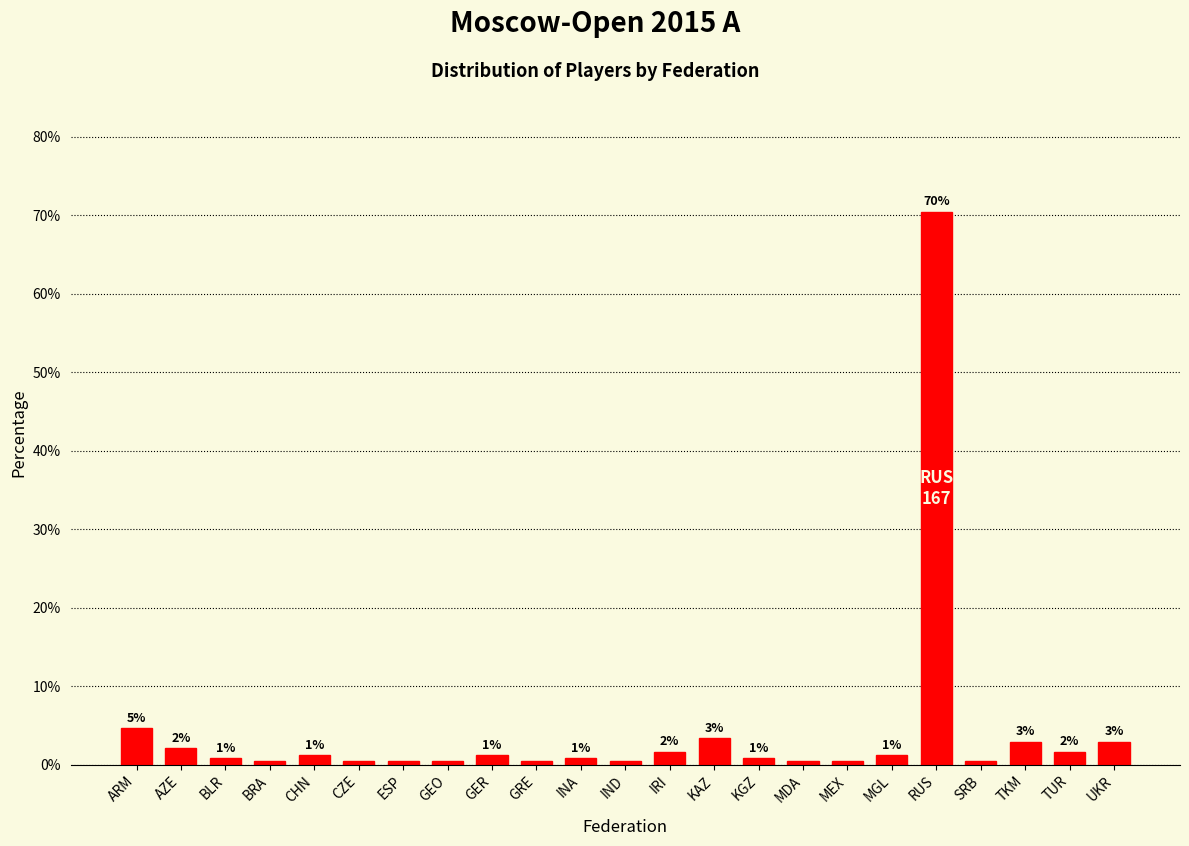

Does the chart contain any negative values?

No